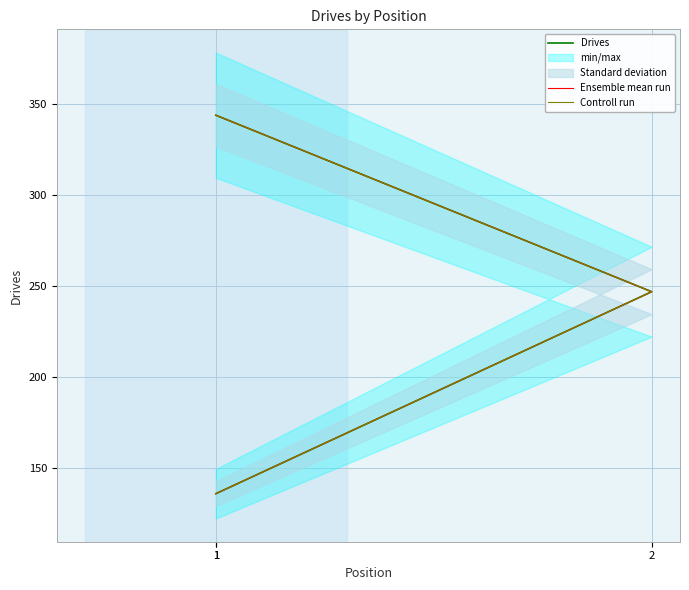

Which series has the largest range (max minus min)?

Drives